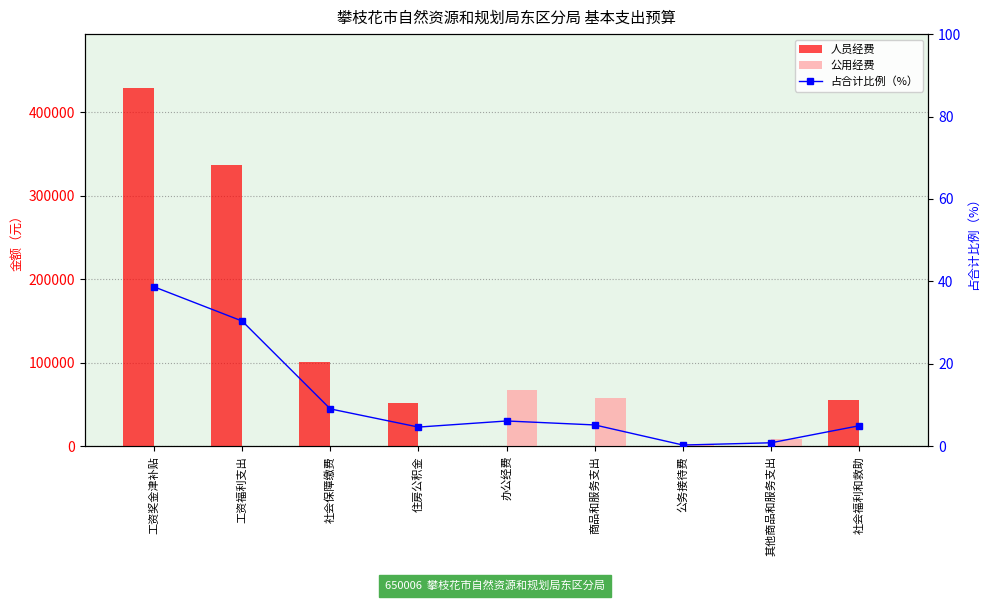

Which series has the largest total across all categories?

人员经费